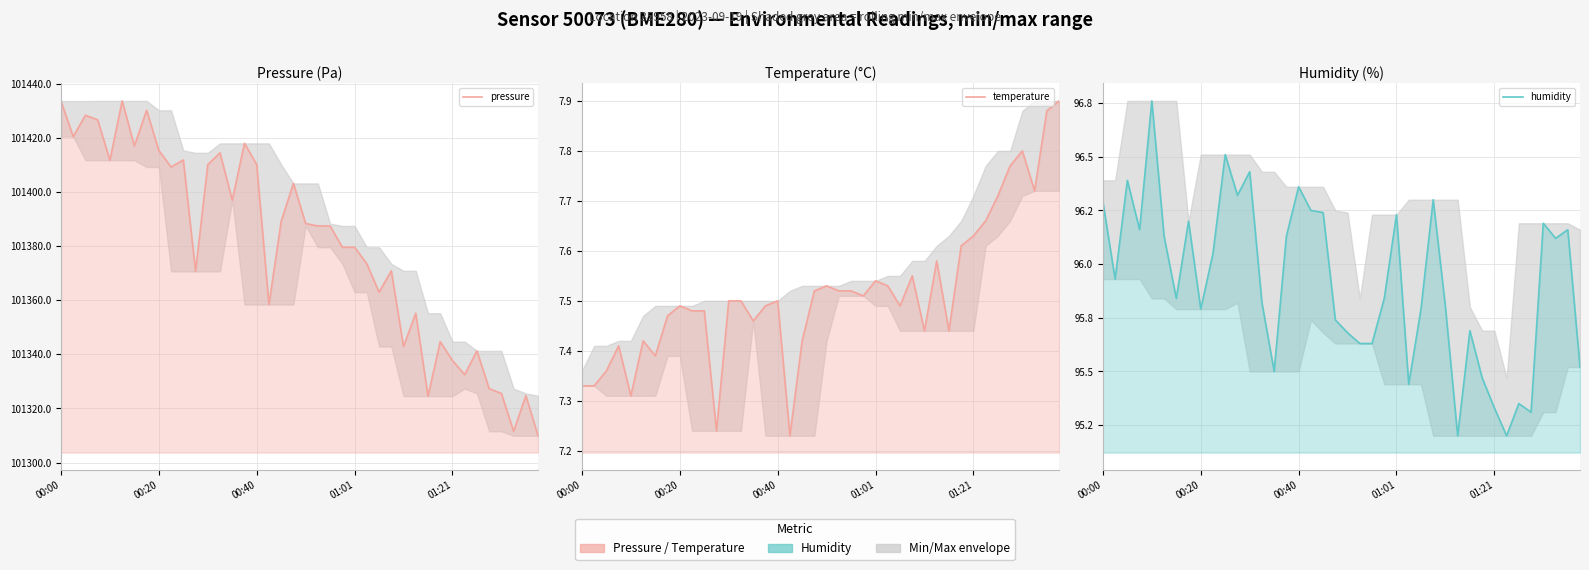

What are all the series names shown in the legend?

pressure, temperature, humidity